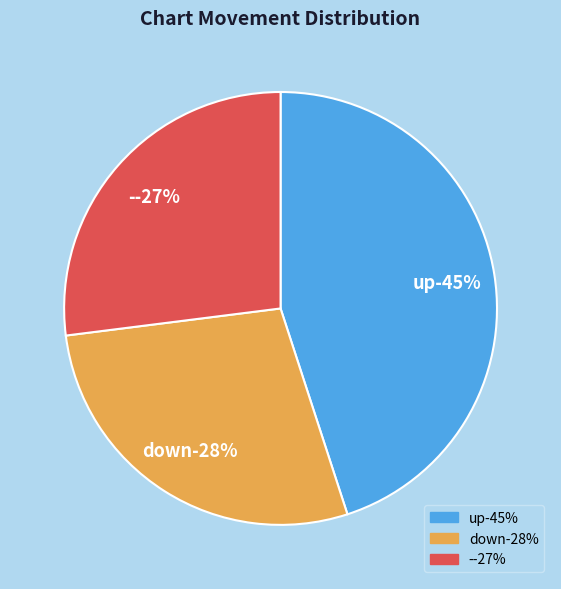

Approximately how many times larger is the value at down compared to up?

0.6